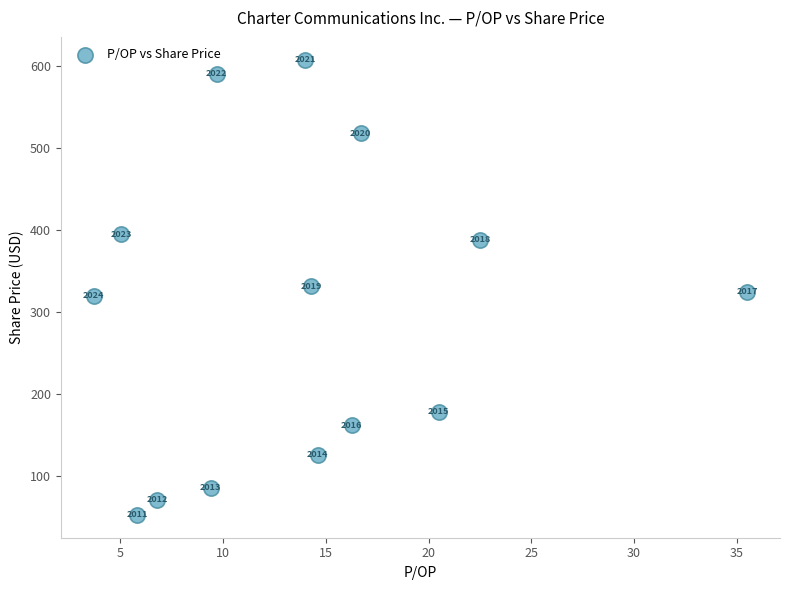

What is the range of X values (max minus min)?

31.8